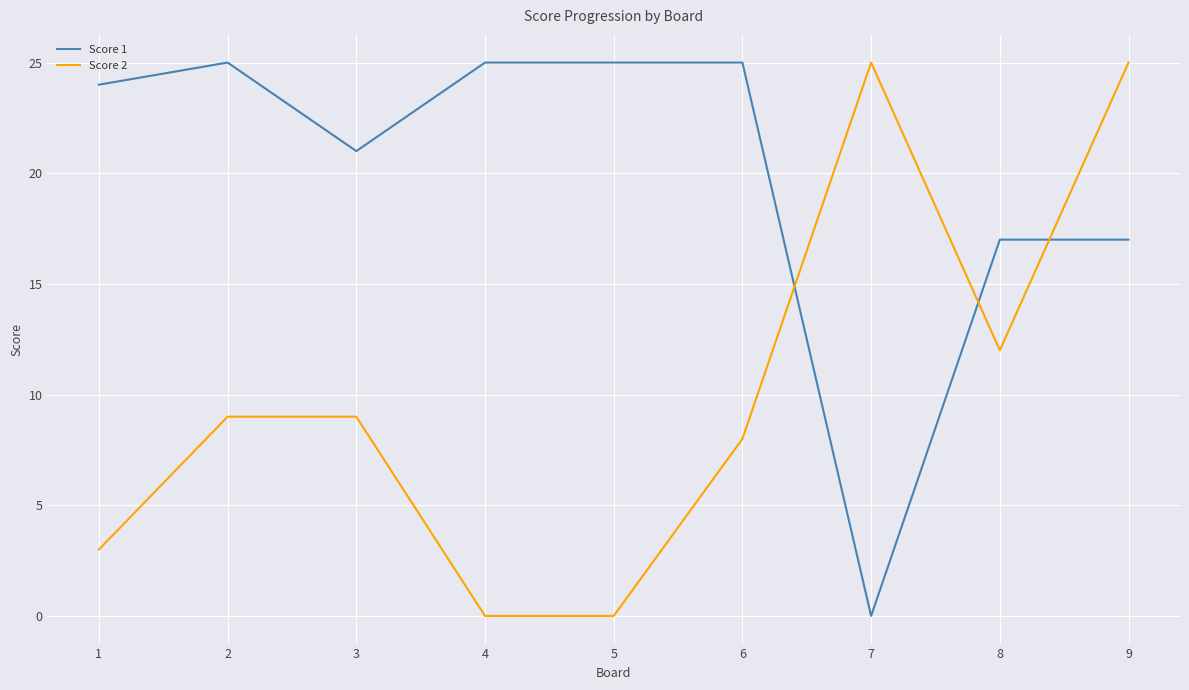

What is the spread (max minus min) of values at 2?

16